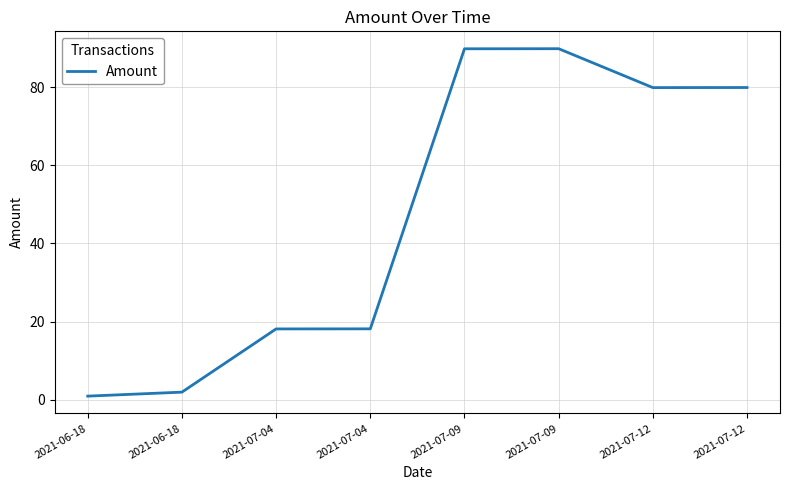

Is this an area chart (filled region under the line)?

No